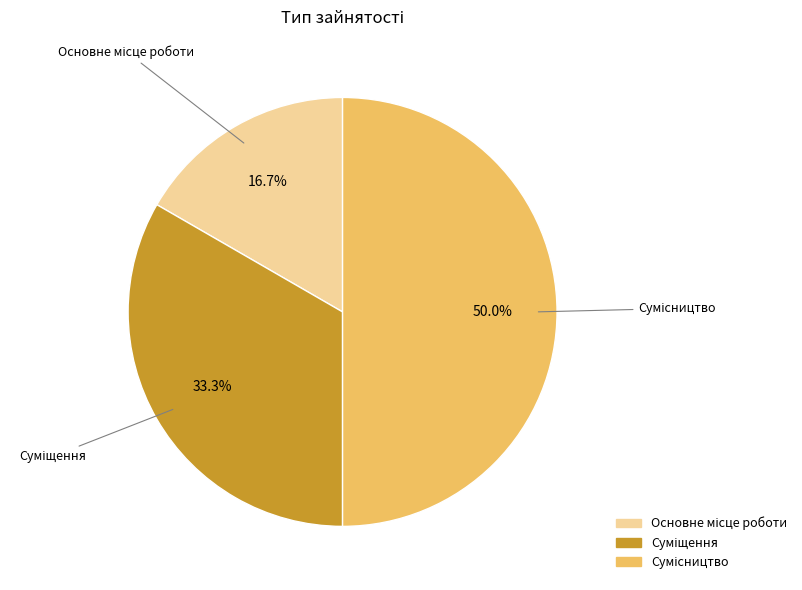

Is Сумісництво the majority of the pie?

No